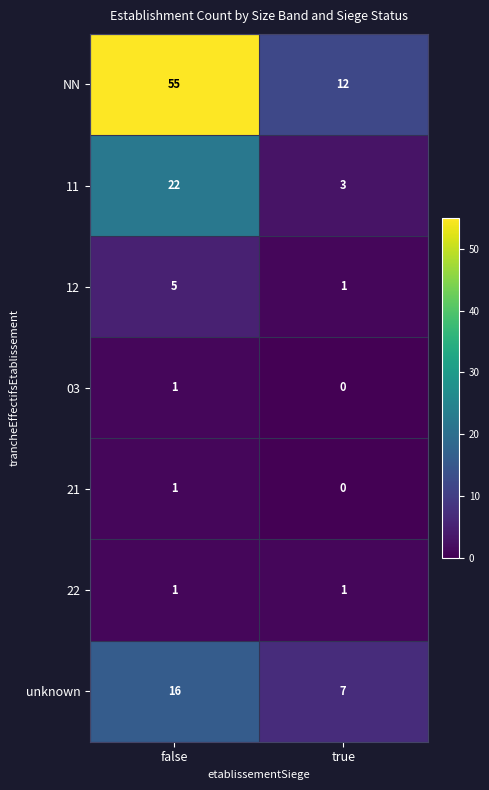

The NN series shows 55 at false. True or false?

True